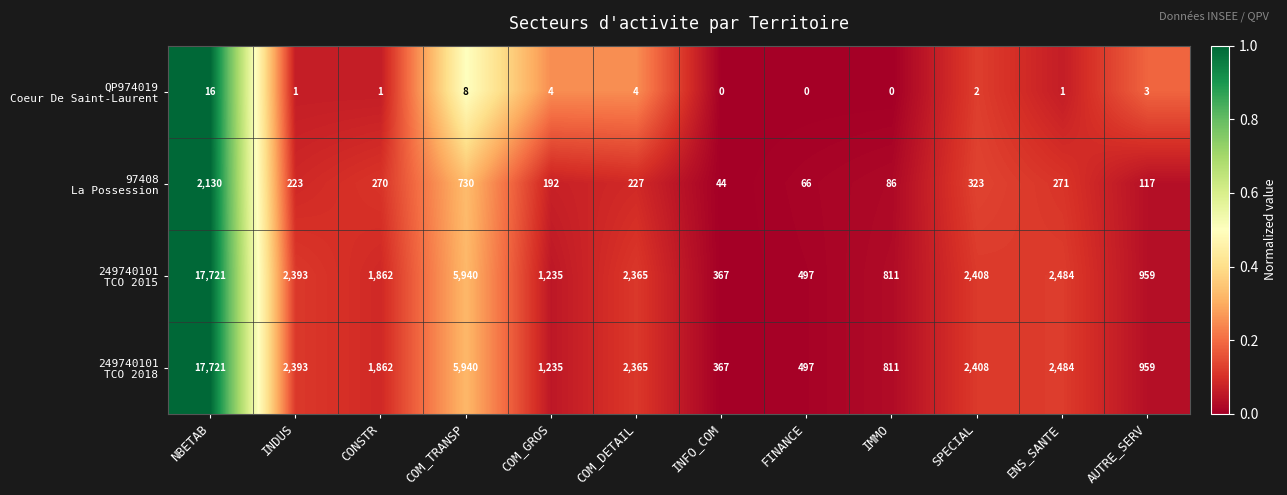

What is the spread (max minus min) of values at CONSTR?

1861